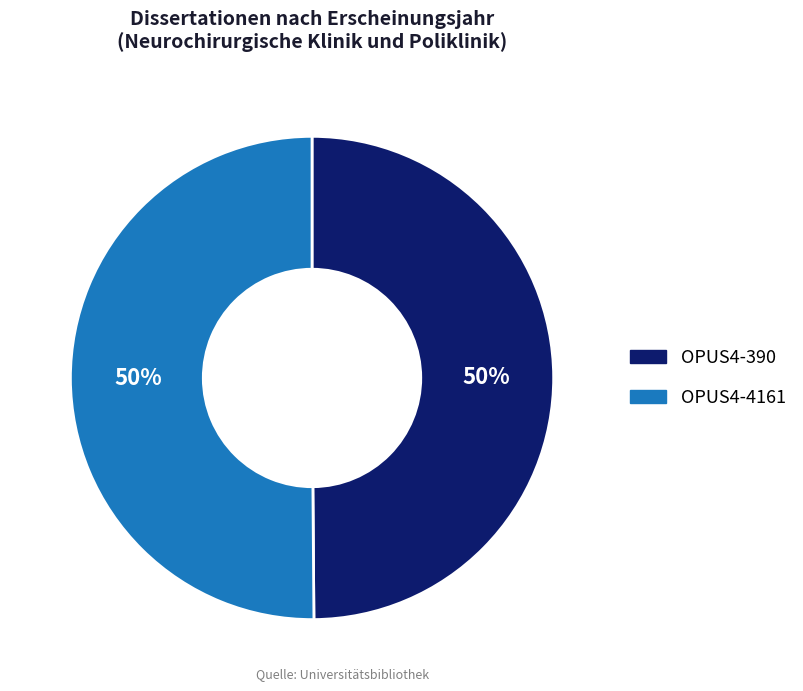

Is it true that OPUS4-4161 is 50% of the pie?

True